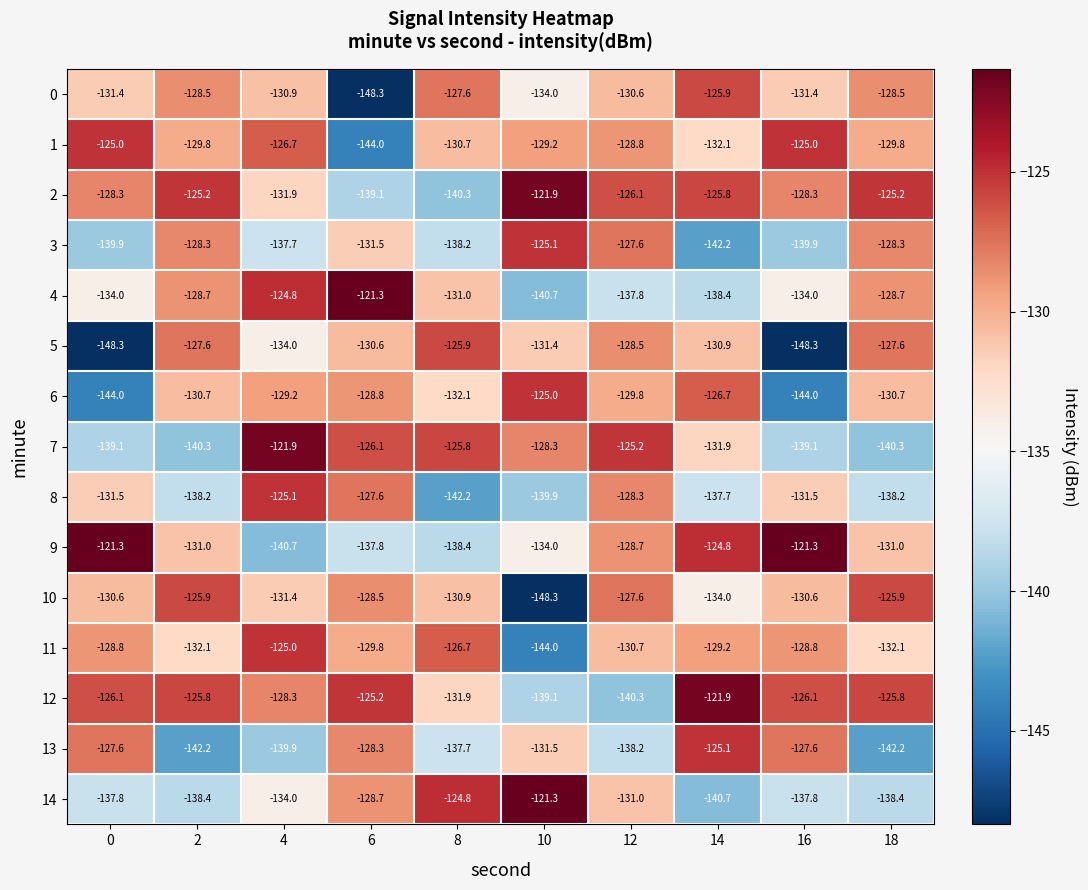

Between 8 and 14, which series saw the biggest shift?

14